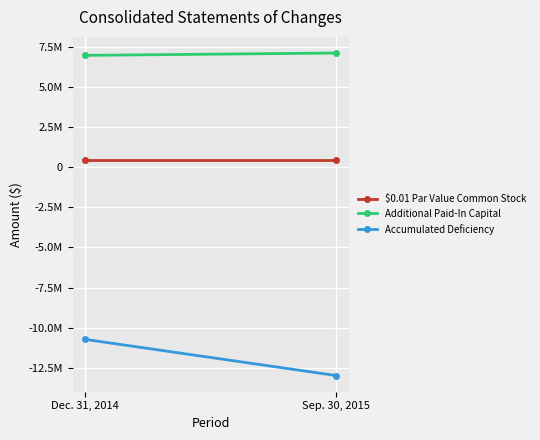

Reading right to left, transcribe all the data shown in this chart.

$0.01 Par Value Common Stock: 429189	429189
Additional Paid-In Capital: 7124750	6978907
Accumulated Deficiency: -12991508	-10737393